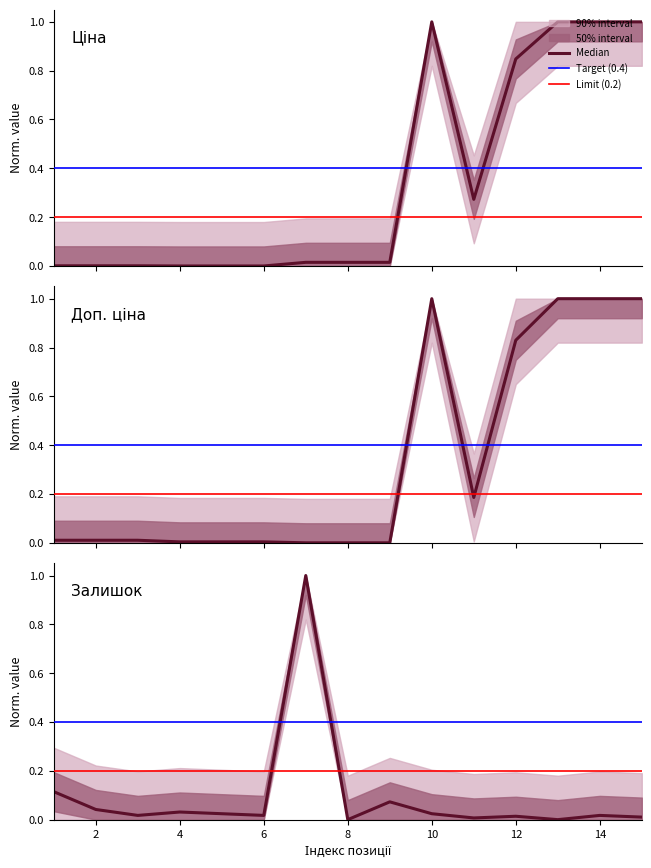

Which category has the lowest value across all series?

4